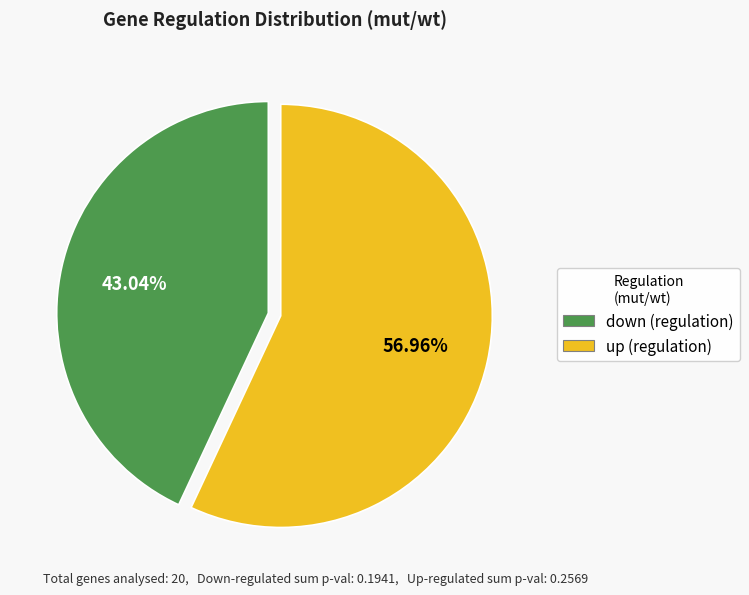

Approximately how many times larger is the value at up compared to down?

1.3